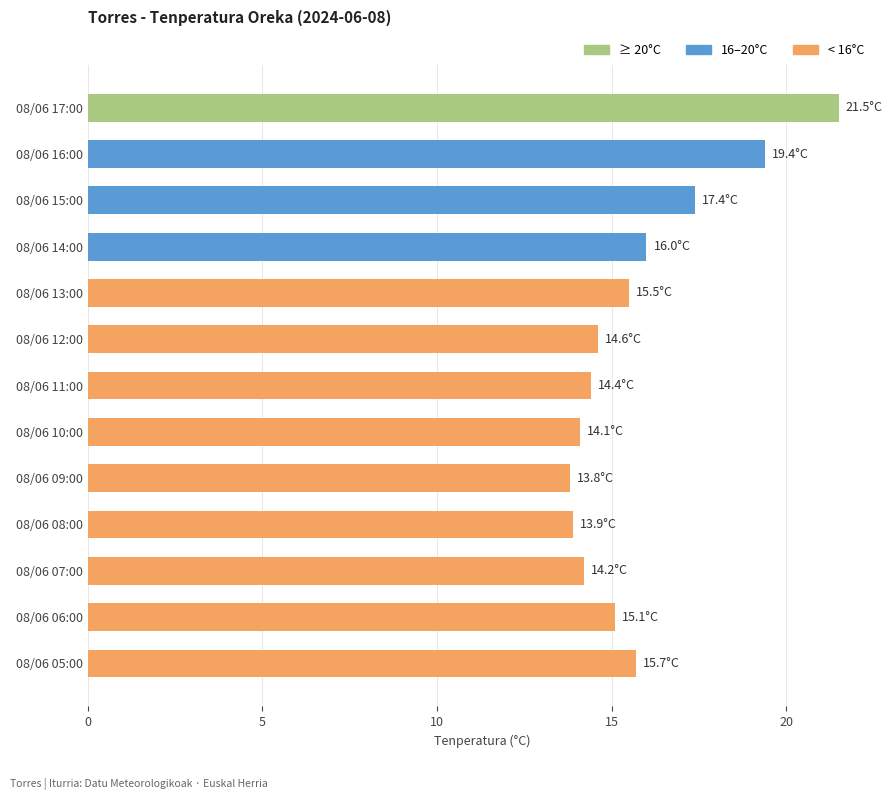

How many bars are there in total?

13